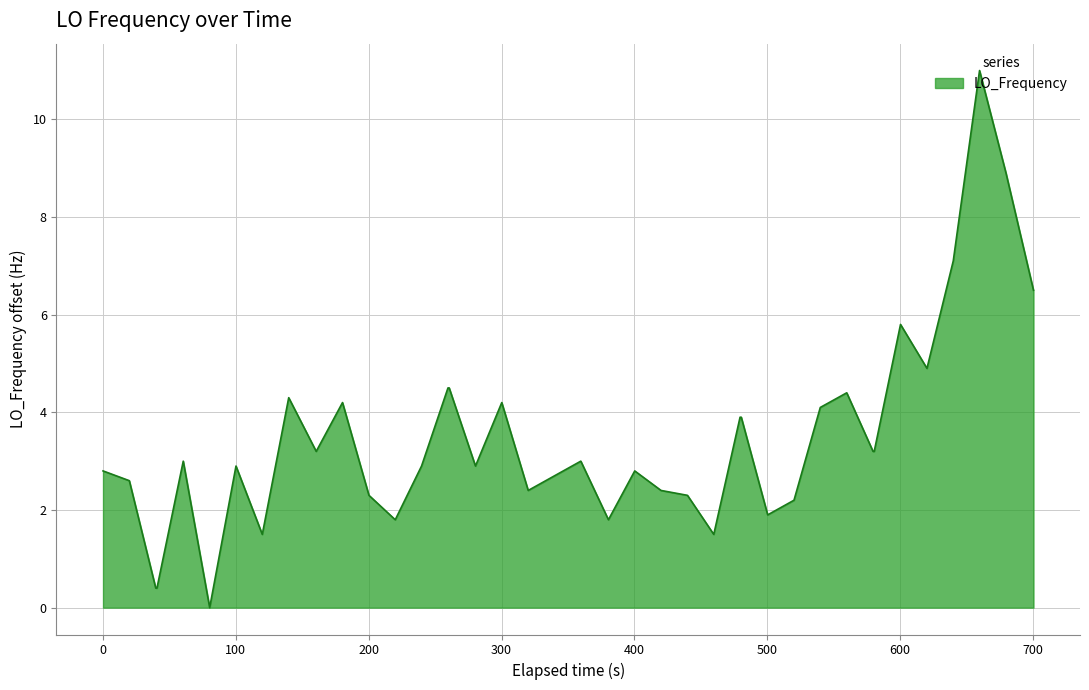

What is the maximum value shown in the chart?

11.0